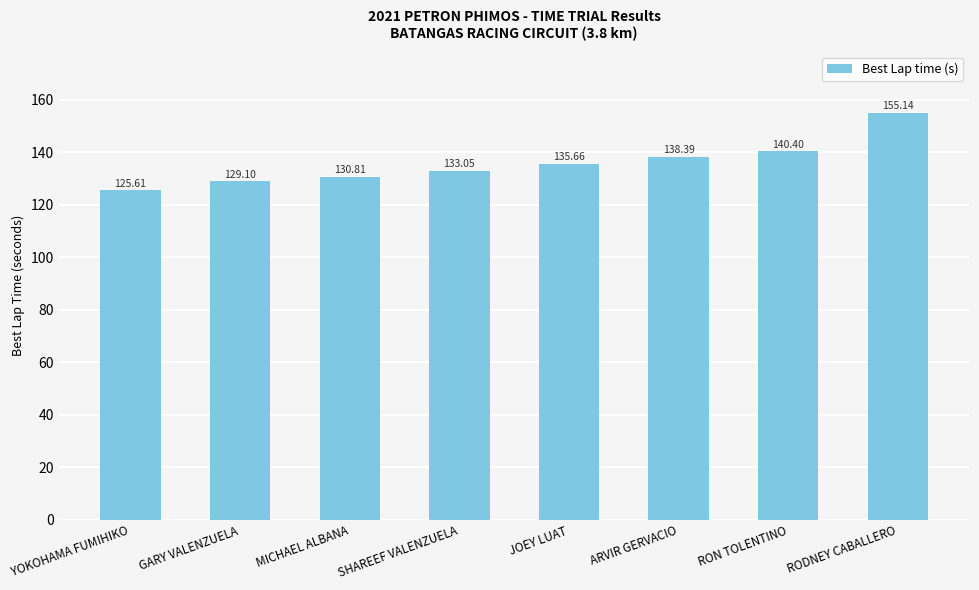

Does the chart contain any negative values?

No